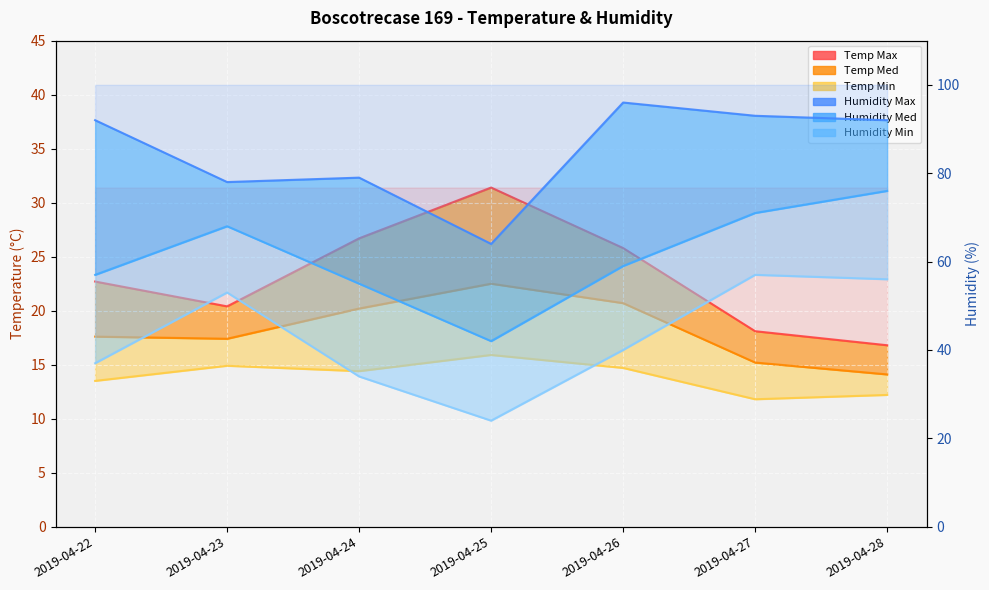

Is it true that Temp Med equals 22.5 at 2019-04-25?

True